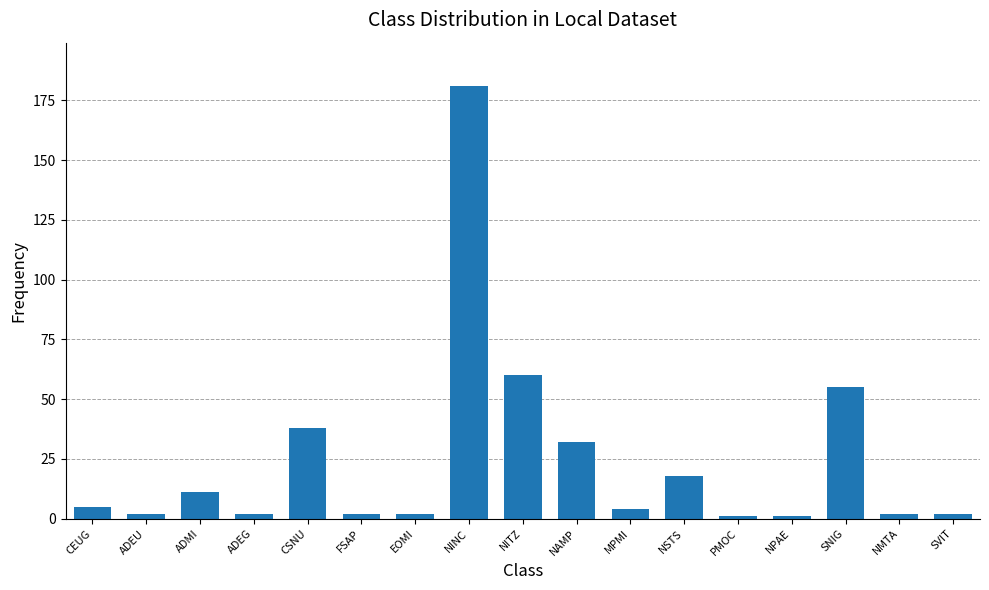

What is the change in value from ADMI to FSAP?

-9